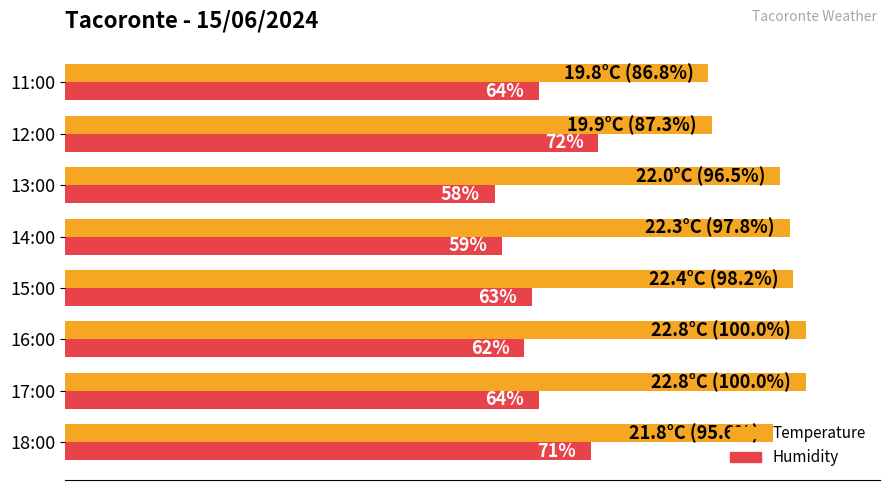

Which label corresponds to the smallest value in the chart?

13:00